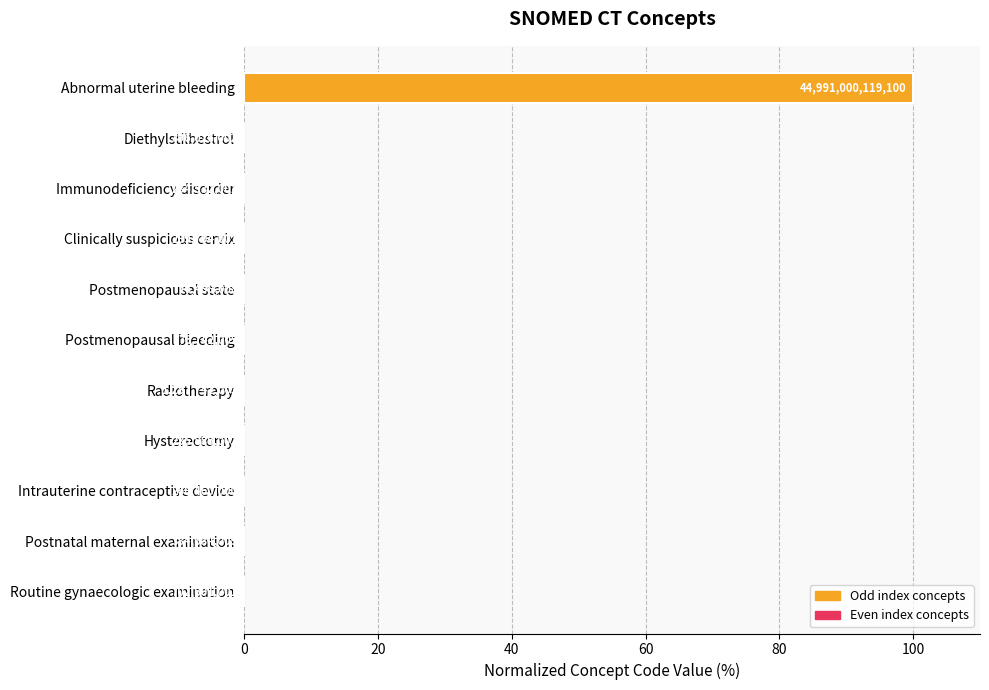

Are the bars horizontal?

Yes